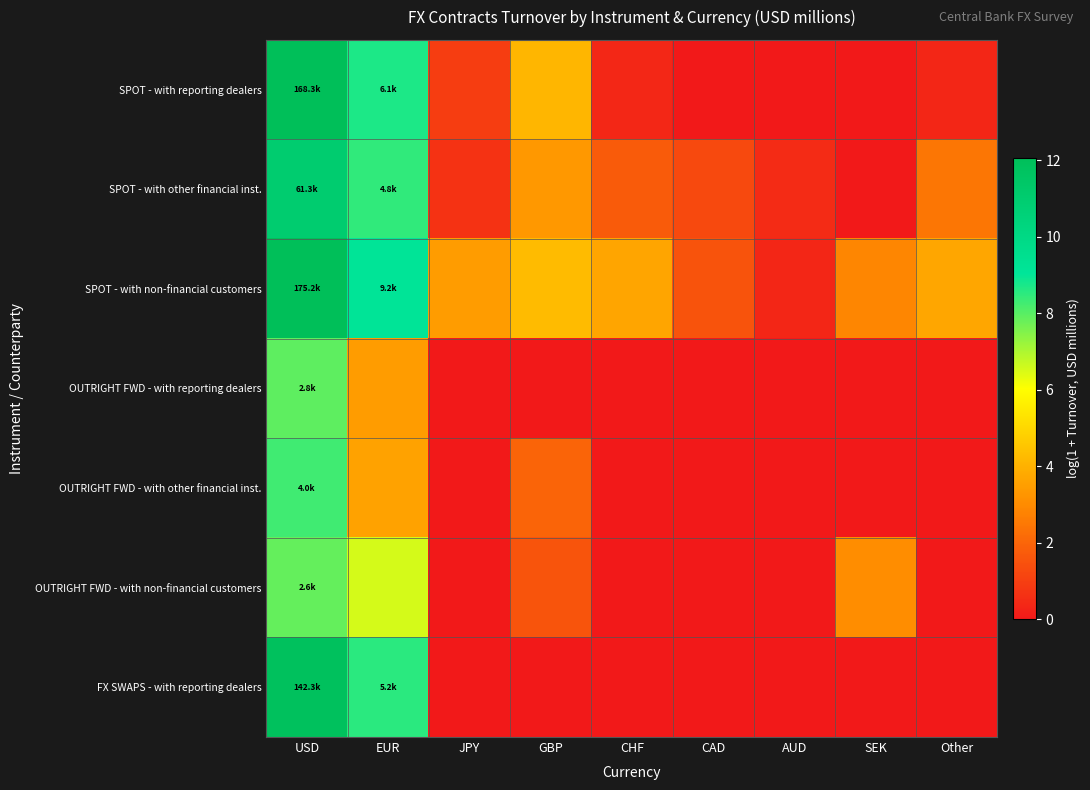

Reading left to right, extract all data points from this chart.

SPOT - with reporting dealers: USD=12.0	EUR=8.7	JPY=1.0	GBP=4.2	CHF=0.4	CAD=0.0	AUD=0.0	SEK=0.0	Other=0.4
SPOT - with other financial inst.: USD=11.0	EUR=8.5	JPY=0.7	GBP=3.3	CHF=1.7	CAD=1.3	AUD=0.5	SEK=0.0	Other=2.4
SPOT - with non-financial customers: USD=12.1	EUR=9.1	JPY=3.5	GBP=4.3	CHF=3.7	CAD=1.5	AUD=0.4	SEK=2.9	Other=3.7
OUTRIGHT FWD - with reporting dealers: USD=7.9	EUR=3.5	JPY=0.0	GBP=0.0	CHF=0.0	CAD=0.0	AUD=0.0	SEK=0.0	Other=0.0
OUTRIGHT FWD - with other financial inst.: USD=8.3	EUR=3.6	JPY=0.0	GBP=2.0	CHF=0.0	CAD=0.0	AUD=0.0	SEK=0.0	Other=0.0
OUTRIGHT FWD - with non-financial customers: USD=7.9	EUR=6.5	JPY=0.0	GBP=1.6	CHF=0.0	CAD=0.0	AUD=0.0	SEK=3.1	Other=0.0
FX SWAPS - with reporting dealers: USD=11.9	EUR=8.6	JPY=0.0	GBP=0.0	CHF=0.0	CAD=0.0	AUD=0.0	SEK=0.0	Other=0.0